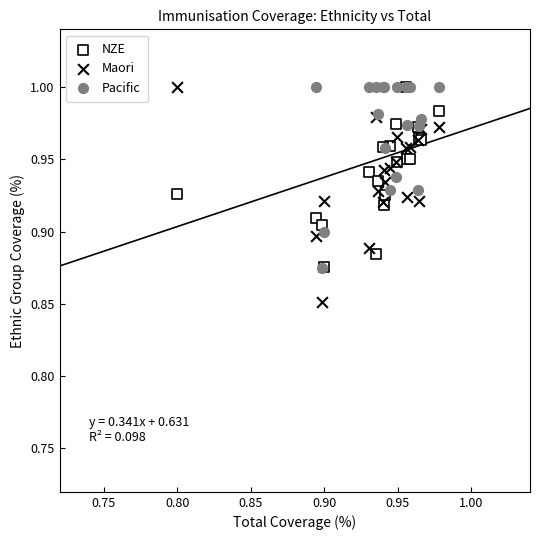

Which series reaches the minimum Y coordinate?

Maori